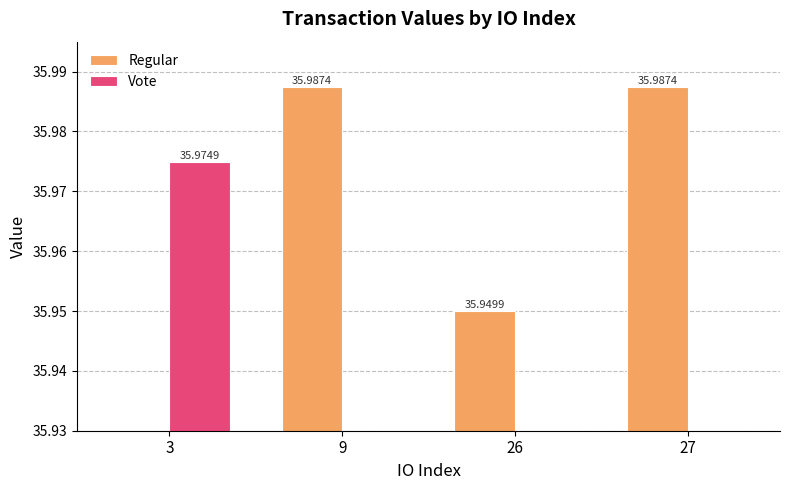

The value of Vote at 26 is 0.0. True or false?

True